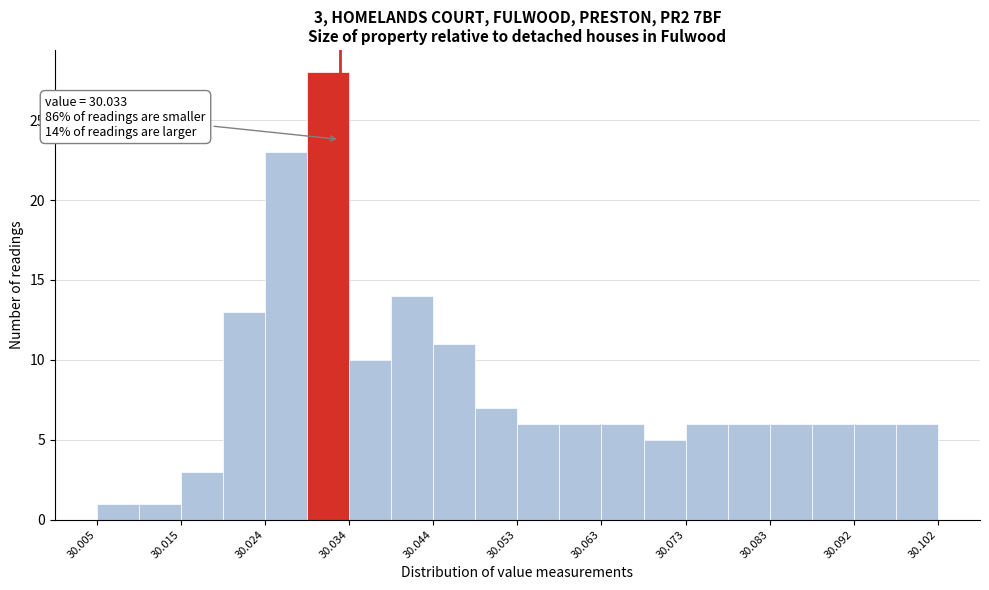

Over which range of the x-axis is the bar tallest?

30.029 to 30.034